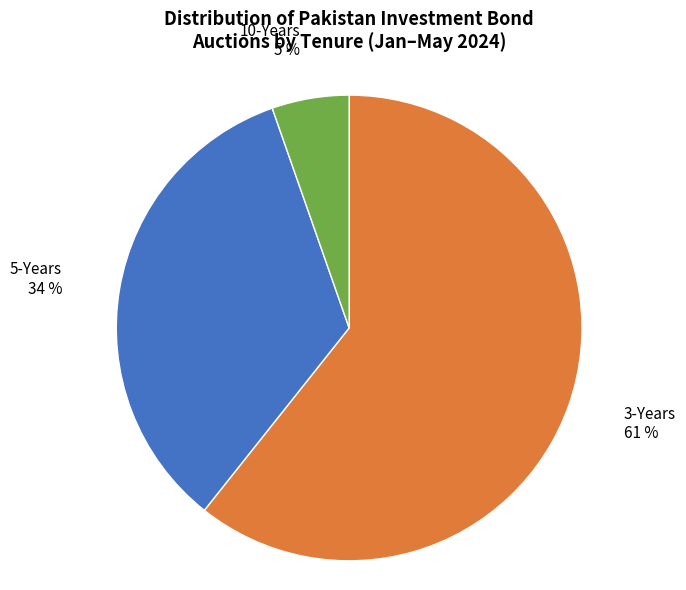

To the nearest percent, what is the average slice percentage?

33%